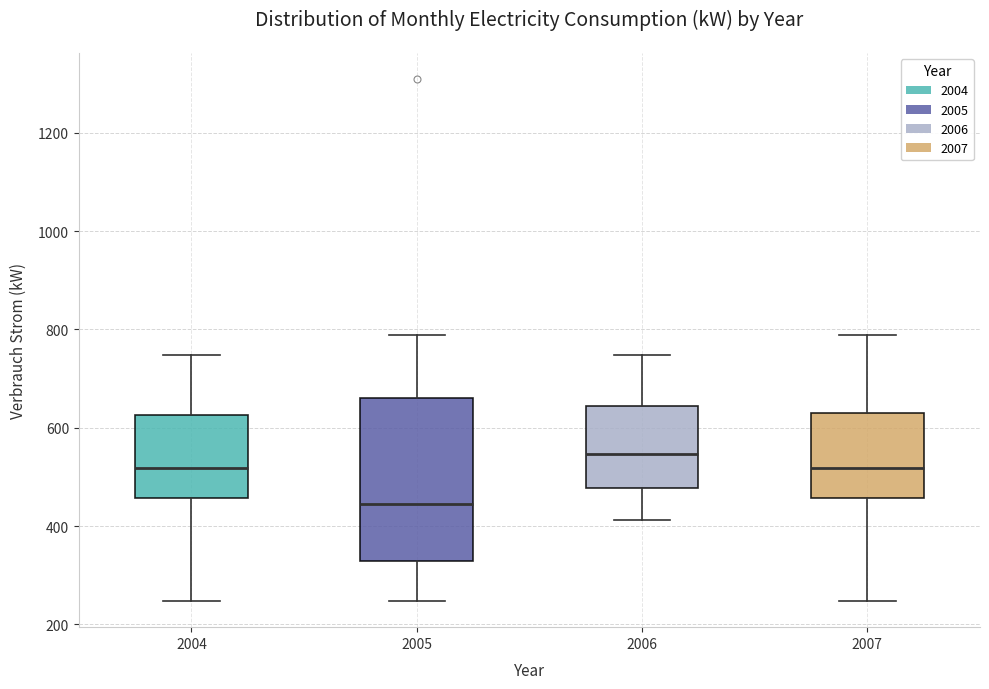

Reading left to right, transcribe this box plot: for each box, give where its median line is, the range the box spans, and where its two whiskers end, as read against the y-axis. The values are not printed on the chart, so give them approximately, as read against the axis.

2004: median 520, box 460 to 620, whiskers 240 to 740
2005: median 440, box 320 to 660, whiskers 240 to 780
2006: median 540, box 480 to 640, whiskers 420 to 740
2007: median 520, box 460 to 640, whiskers 240 to 780